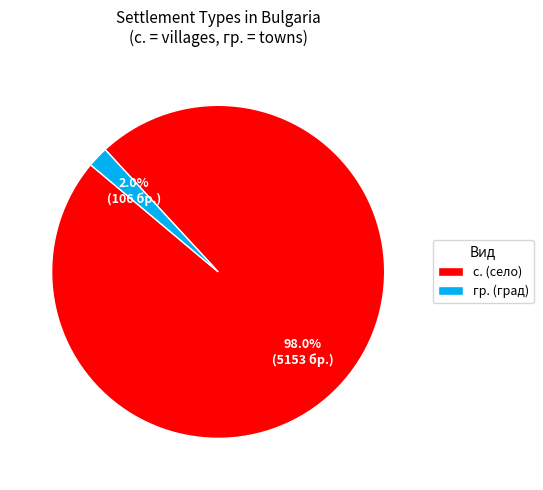

To the nearest percent, what is the average slice percentage?

50%